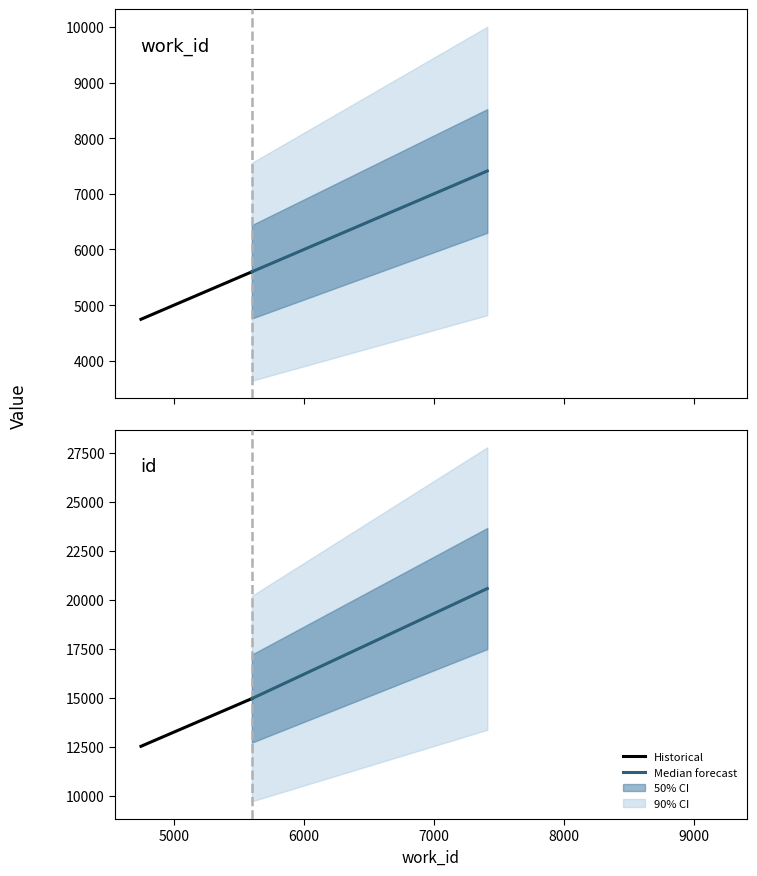

List the series in order of their overall mean, highest first.

Median forecast, Historical